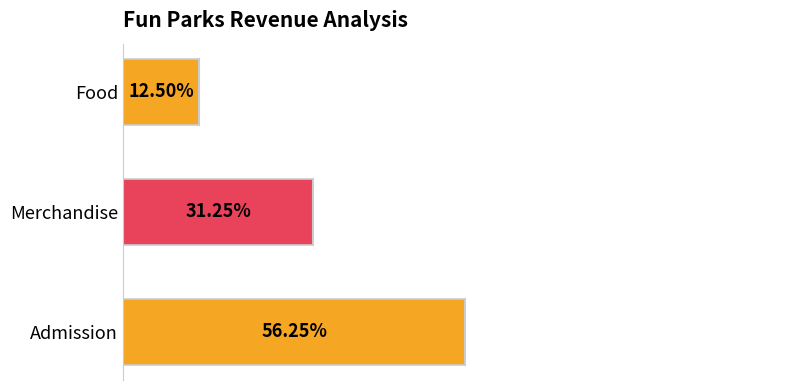

Does the chart contain any negative values?

No